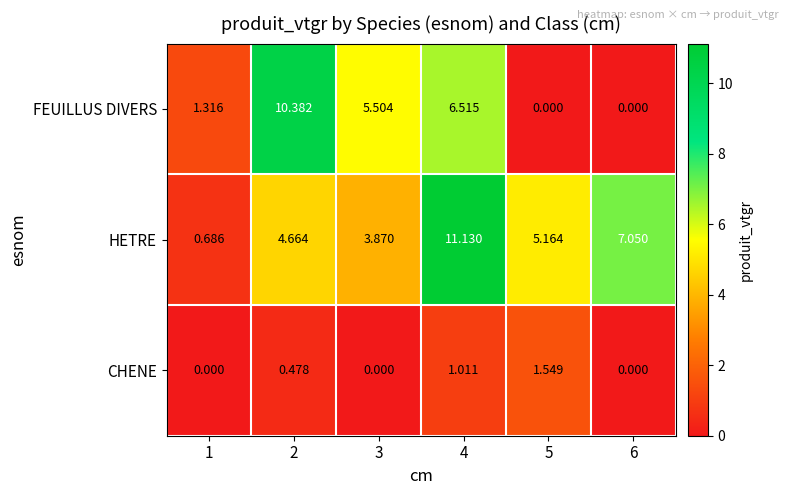

Rank the series by their maximum value, from lowest to highest.

CHENE, FEUILLUS DIVERS, HETRE